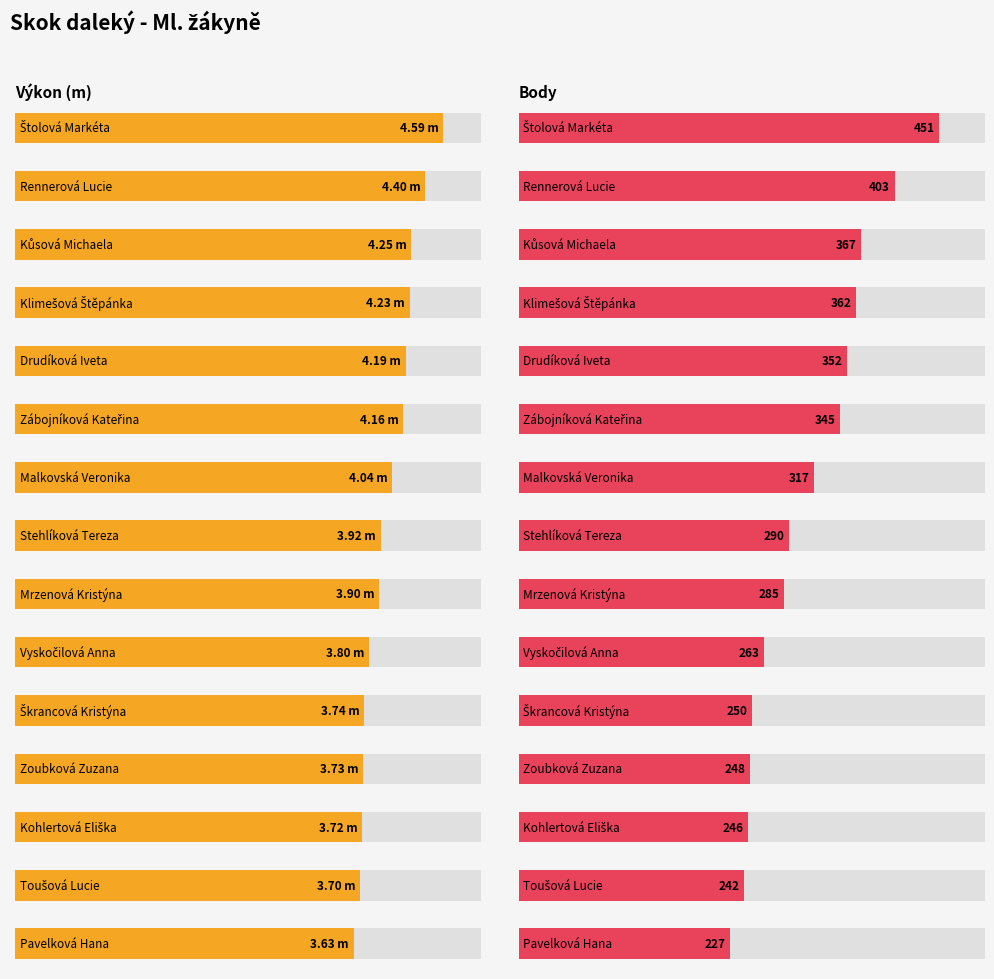

The value of Výkon at Toušová Lucie is 2.0. True or false?

False